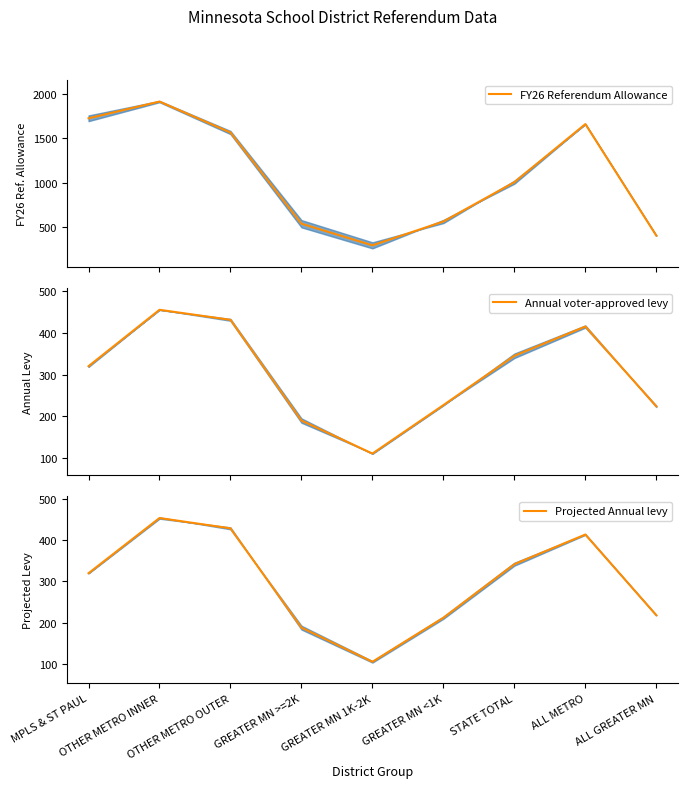

Reading left to right, what are all the values shown in this chart?

FY26 Referendum Allowance (trend): MPLS & ST PAUL=1725	OTHER METRO INNER=1913	OTHER METRO OUTER=1565	GREATER MN >=2K=540	GREATER MN 1K-2K=297	GREATER MN <1K=565	STATE TOTAL=1007	ALL METRO=1660	ALL GREATER MN=406
Annual voter-approved levy (trend): MPLS & ST PAUL=320	OTHER METRO INNER=455	OTHER METRO OUTER=431	GREATER MN >=2K=190	GREATER MN 1K-2K=111	GREATER MN <1K=227	STATE TOTAL=345	ALL METRO=415	ALL GREATER MN=224
Projected Annual levy (trend): MPLS & ST PAUL=320	OTHER METRO INNER=454	OTHER METRO OUTER=429	GREATER MN >=2K=188	GREATER MN 1K-2K=105	GREATER MN <1K=212	STATE TOTAL=342	ALL METRO=414	ALL GREATER MN=218